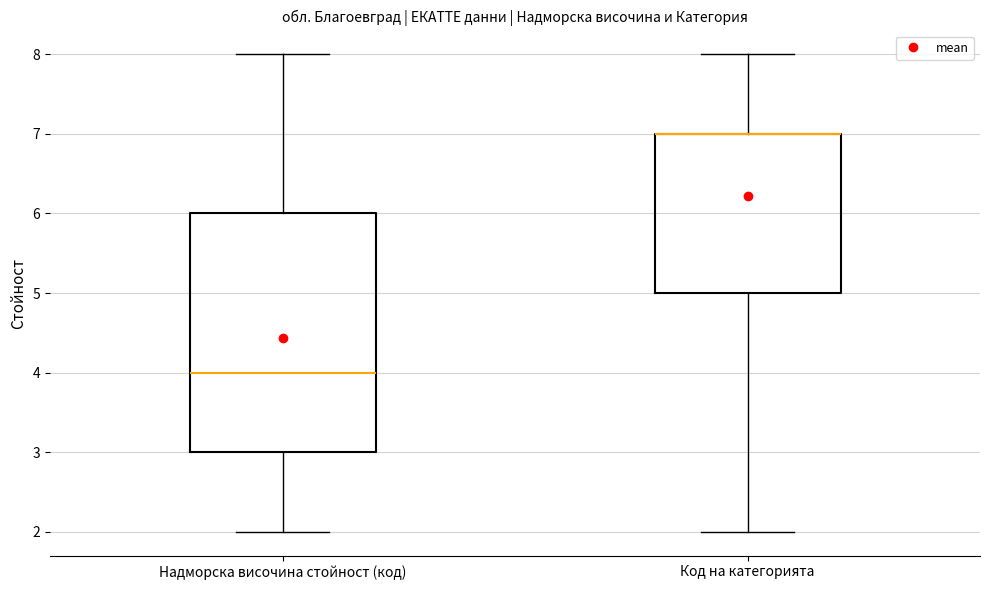

Which box is the tallest, from its lower edge to its upper edge?

Надморска височина стойност (код)